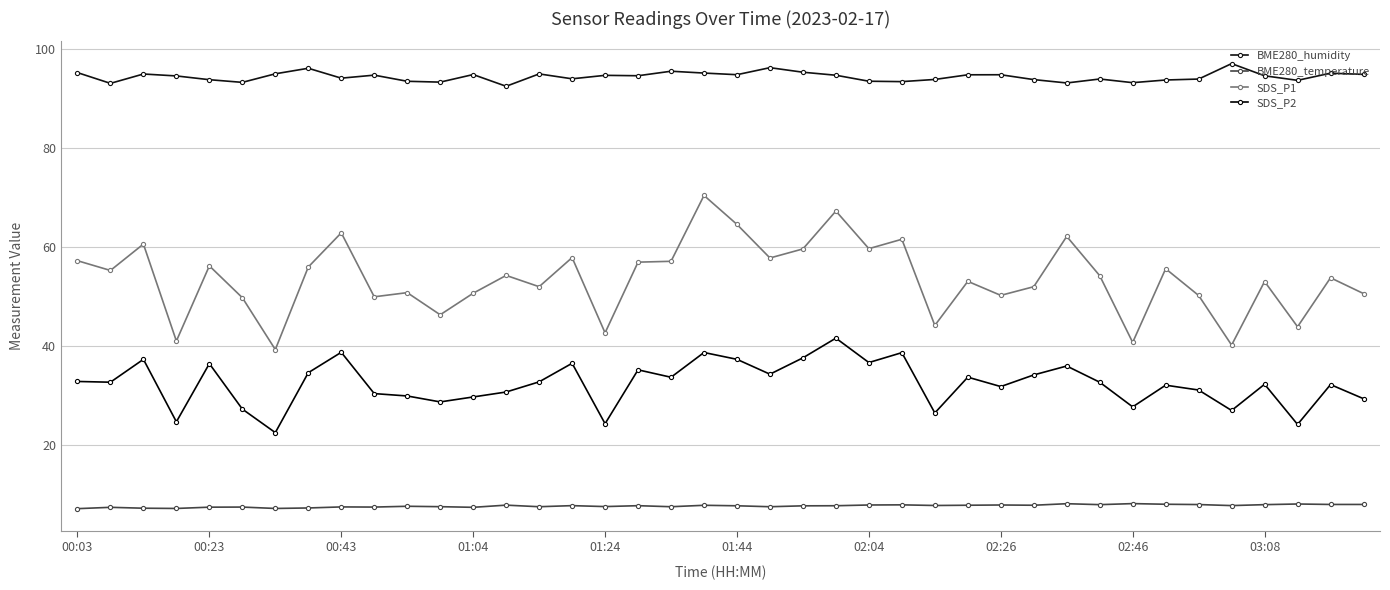

How many lines are shown in the chart?

4